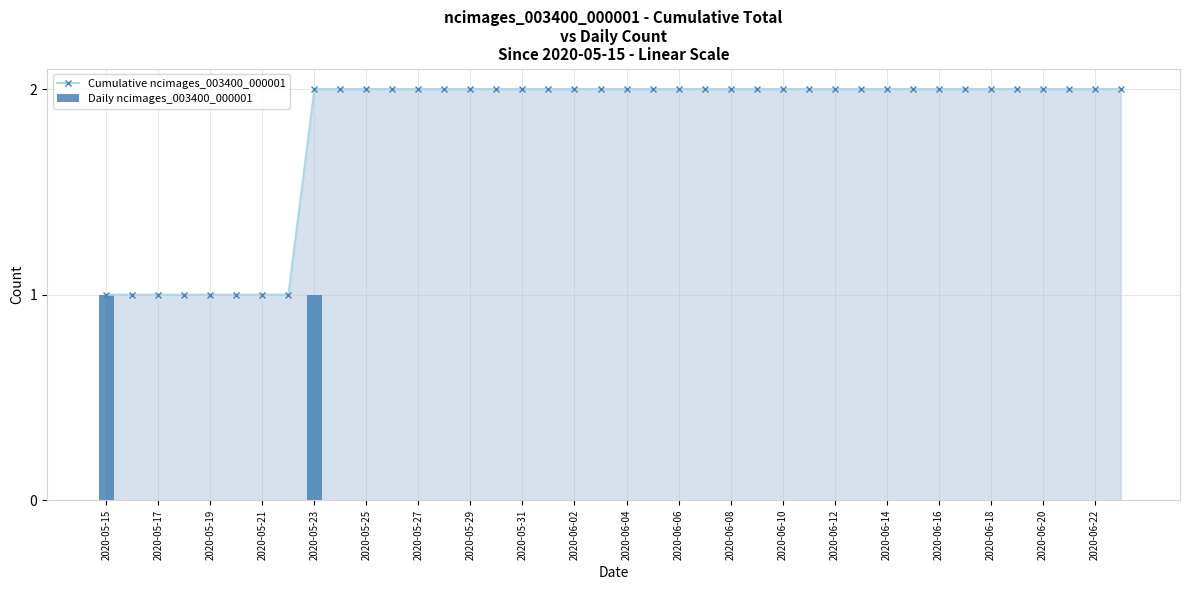

The Cumulative ncimages_003400_000001 series shows 2 at 2020-06-12. True or false?

True